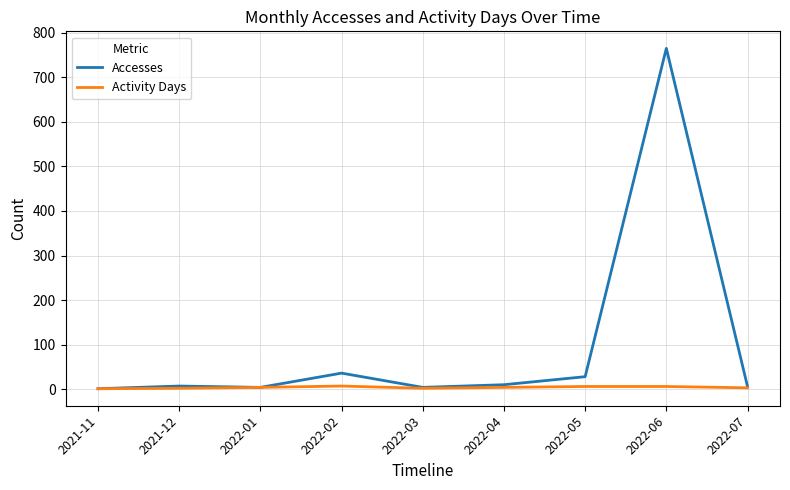

Which series has the largest total across all categories?

Accesses